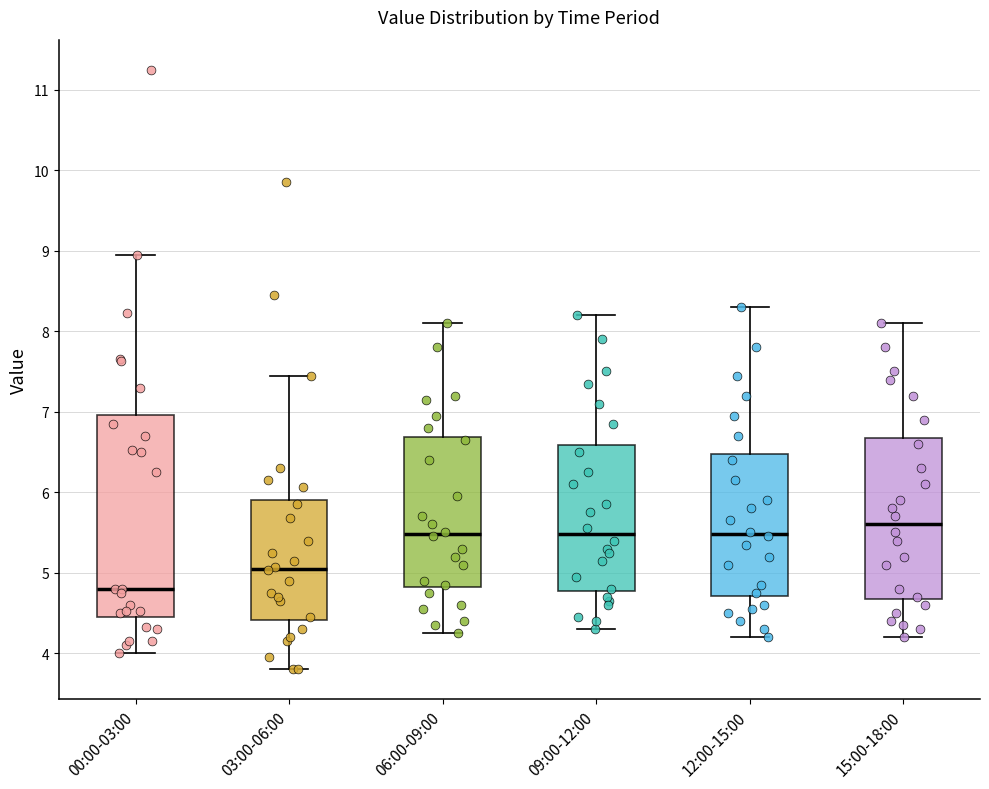

Where is the upper edge of the box for 09:00-12:00 on the y-axis? The values are not printed on the chart, so give them approximately, as read against the axis.

6.6